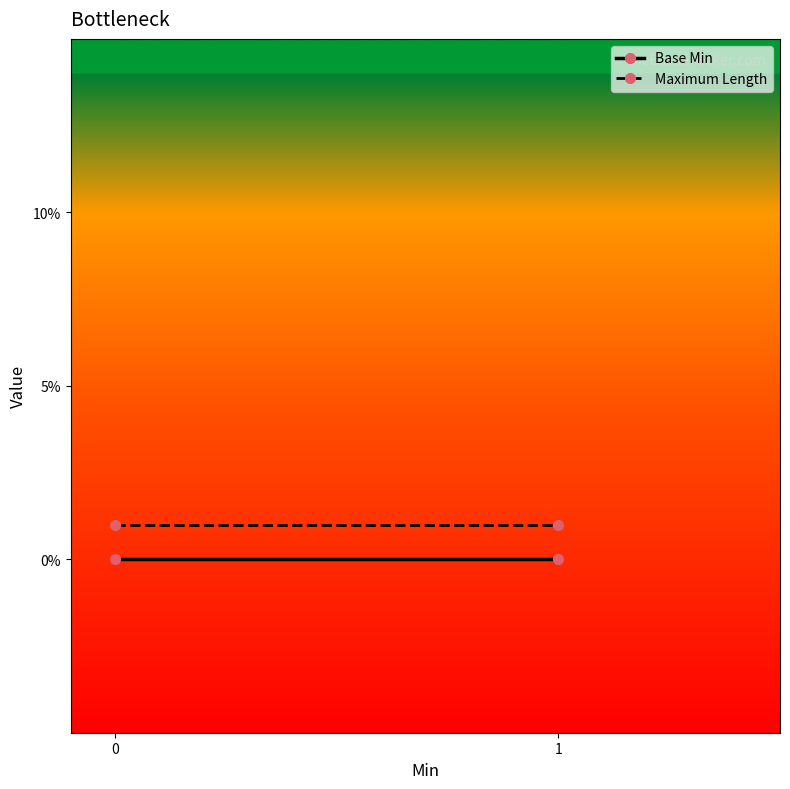

Rank the series by their maximum value, from lowest to highest.

Base Min, Maximum Length